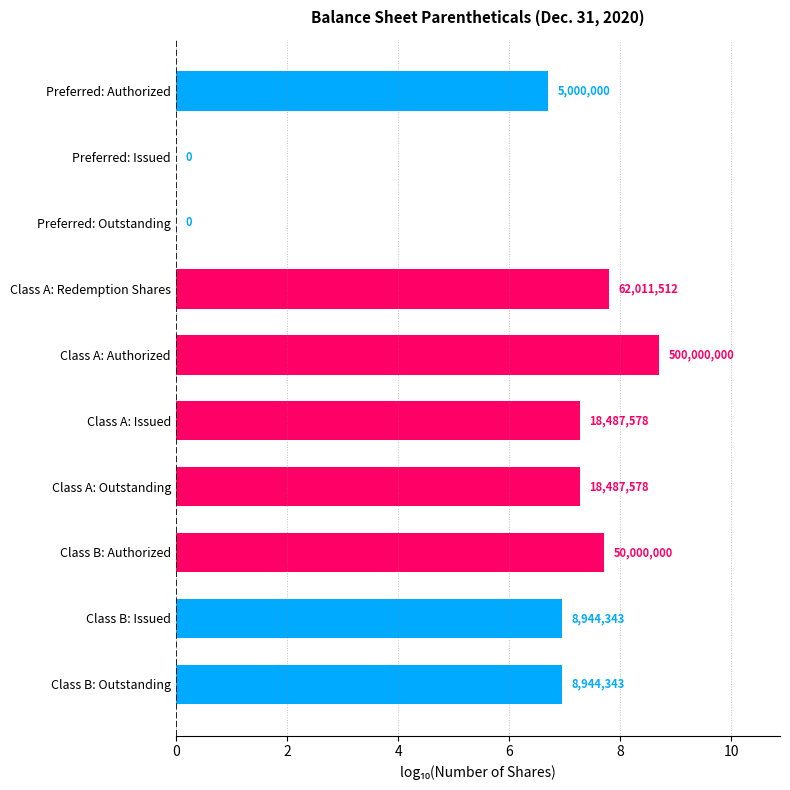

Are the bars horizontal?

Yes